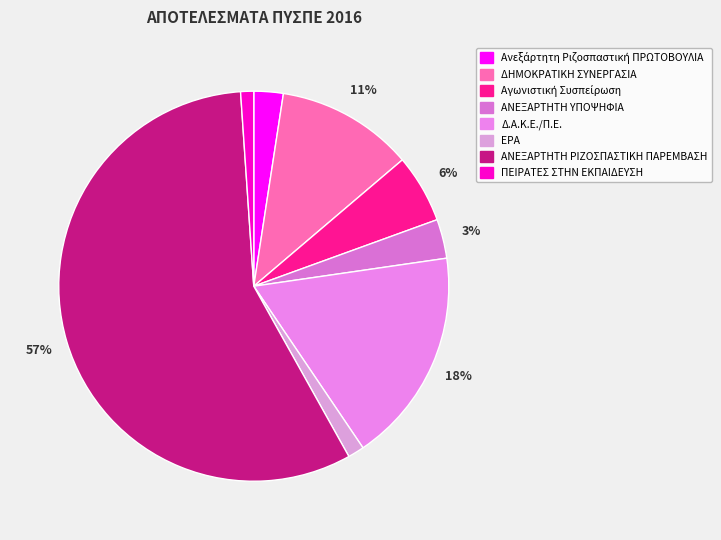

True or false: ΠΕΙΡΑΤΕΣ ΣΤΗΝ ΕΚΠΑΙΔΕΥΣΗ accounts for 10% of the total.

False